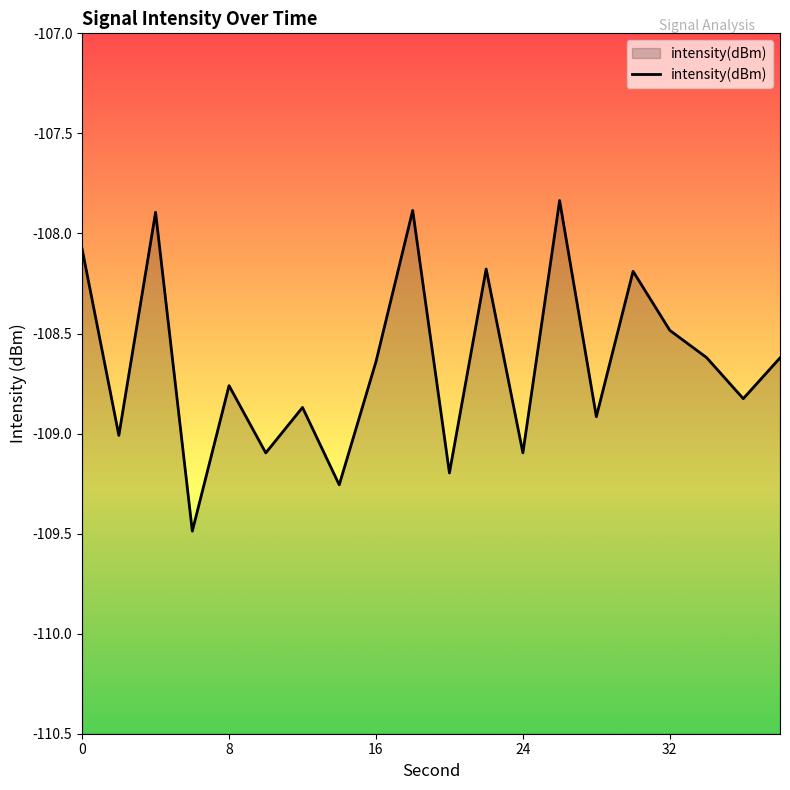

True or false: the data has more than 0 interior local peaks.

True